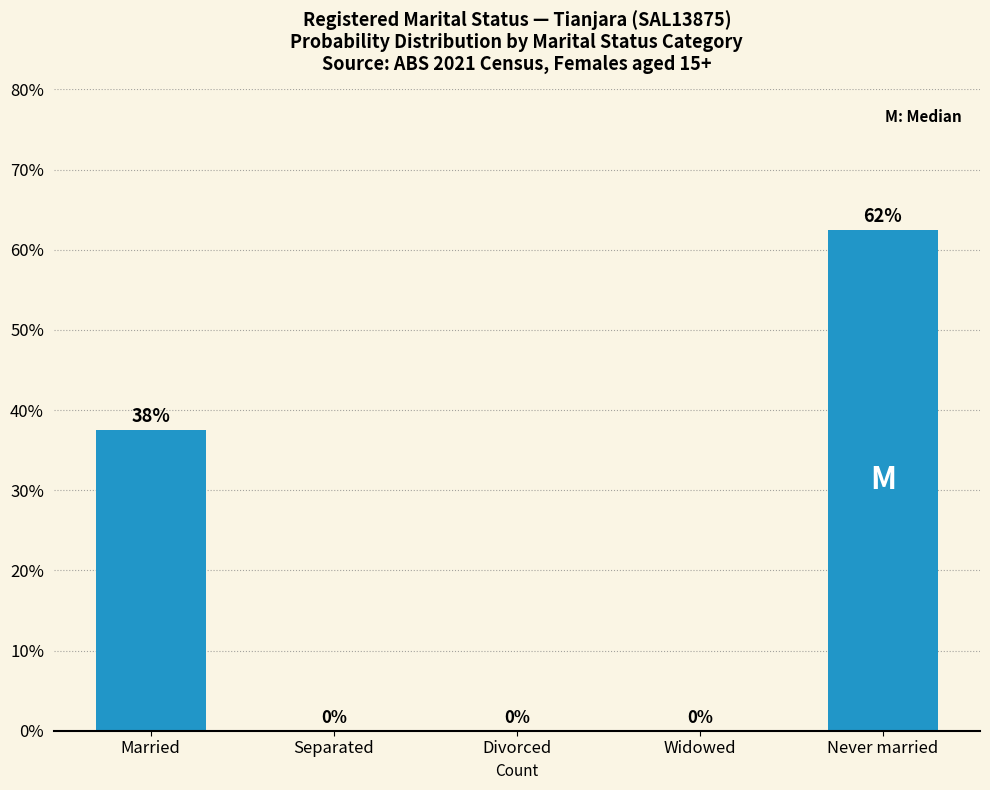

What is the sum of all values?

100.0